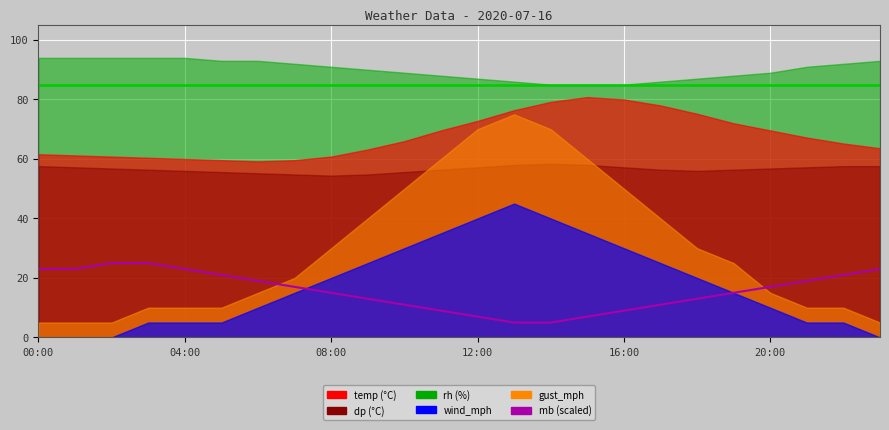

True or false: there are more than 2 points higher than both neighbors.

False